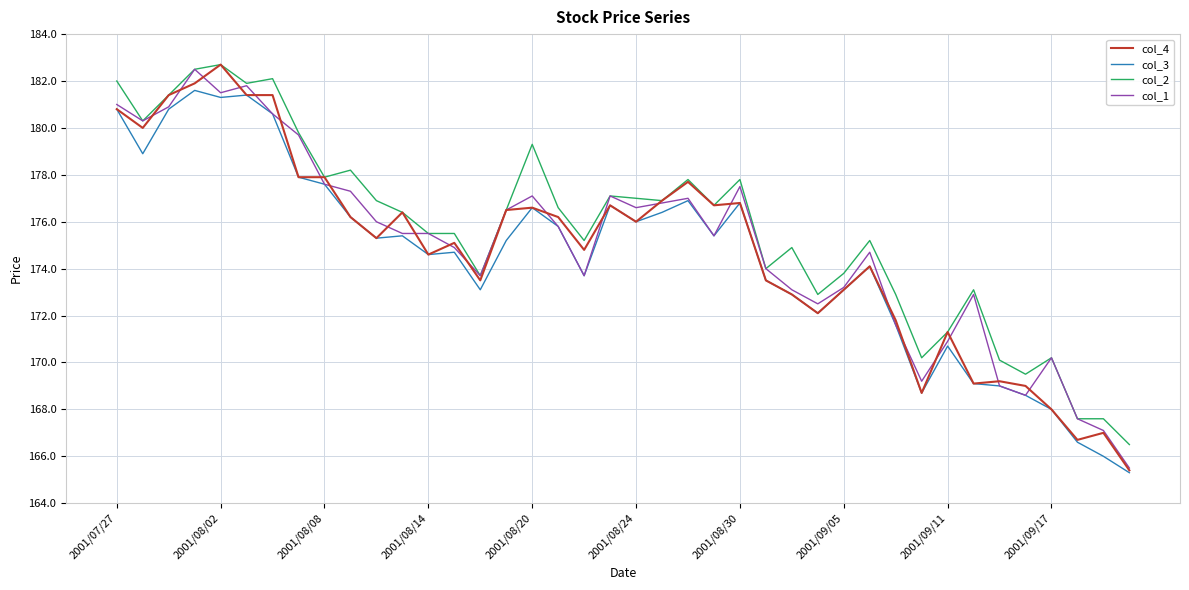

What is the lowest value of the col_1 series?

165.5